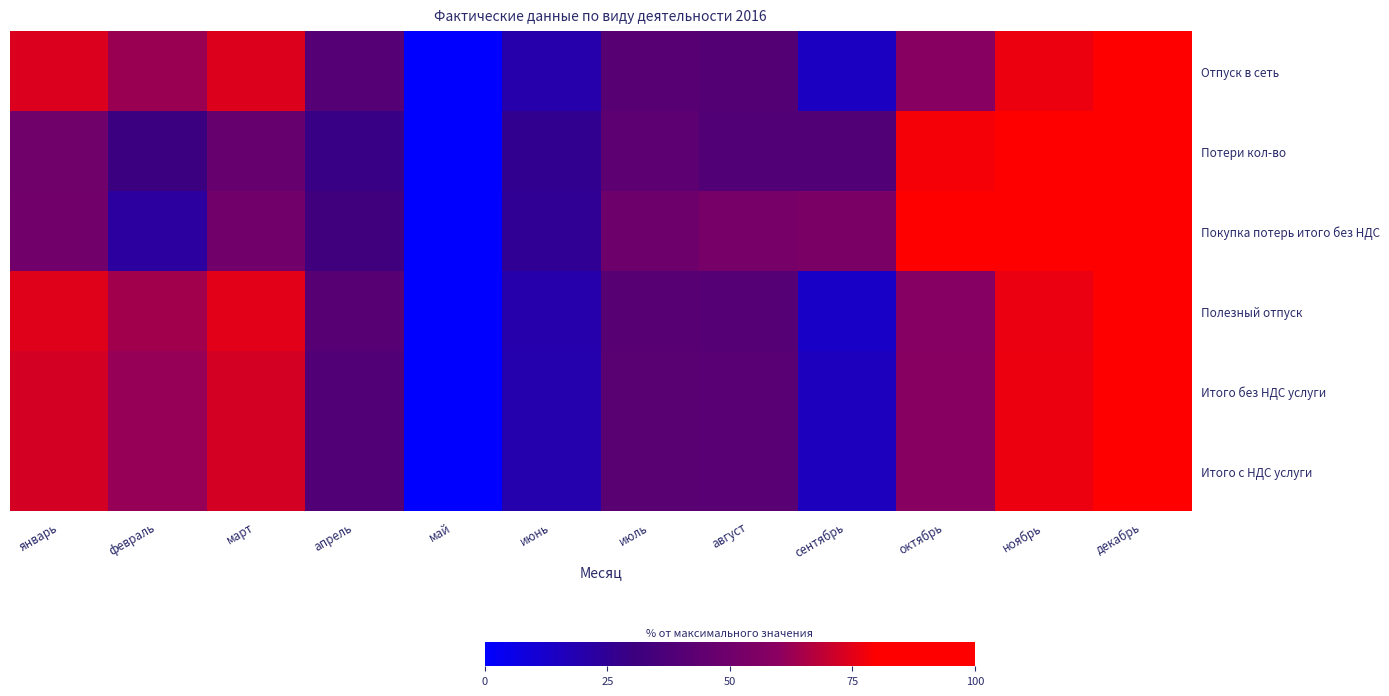

At how many categories does at least one series exceed 89?

3